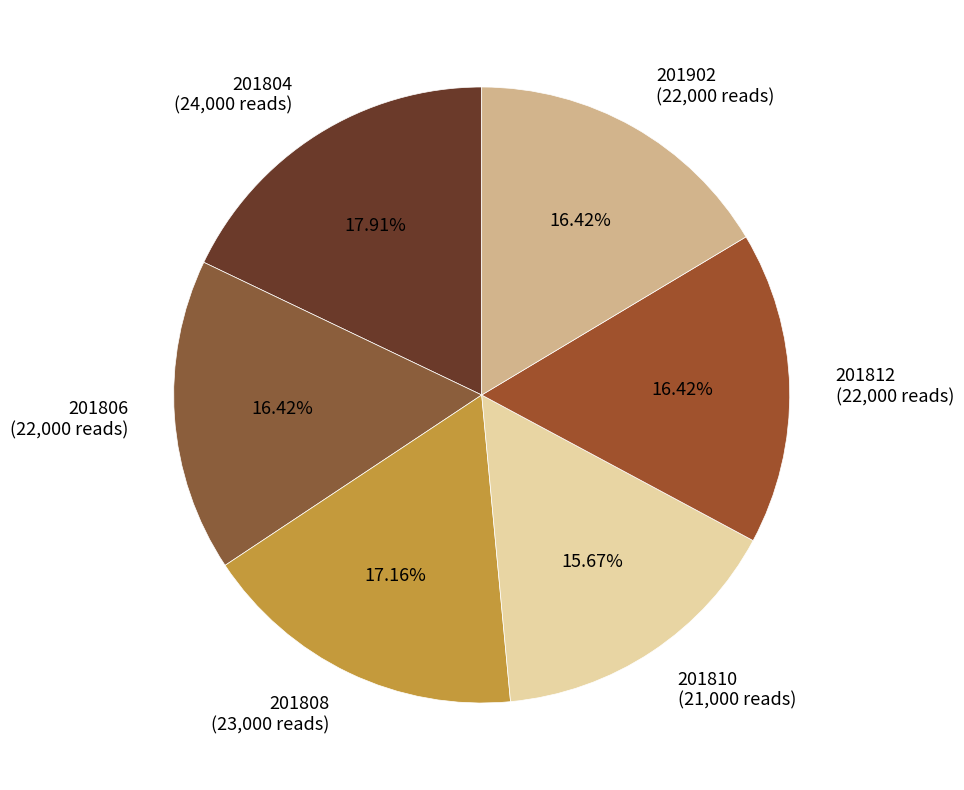

To the nearest percent, what is the average slice percentage?

17%